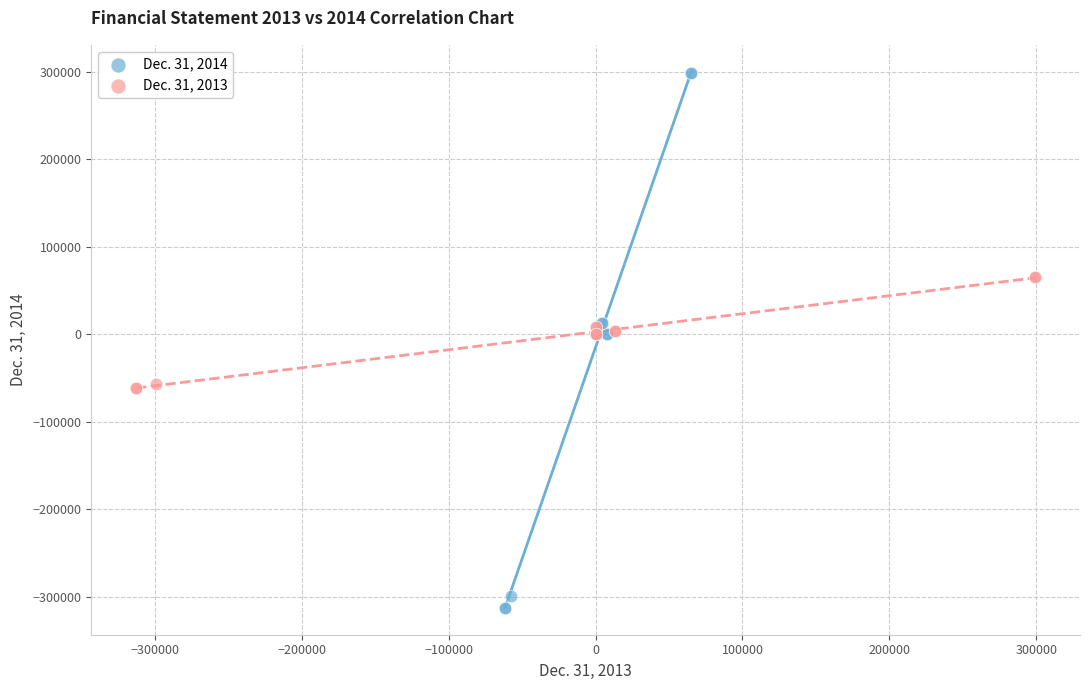

Which series contains the highest Y value?

Dec. 31, 2014